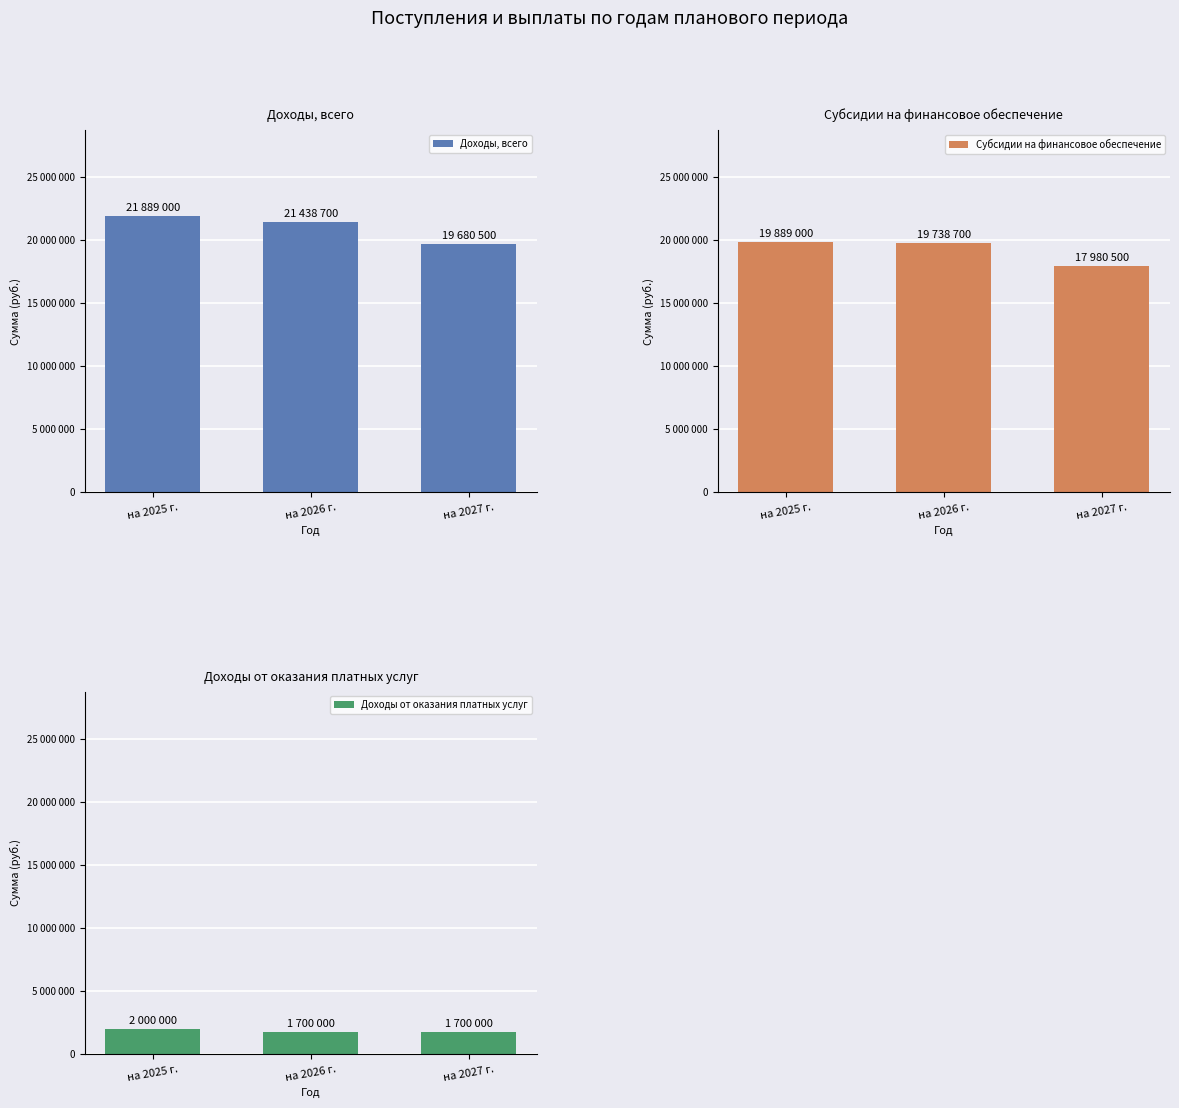

At how many categories does at least one series exceed 6787214?

3